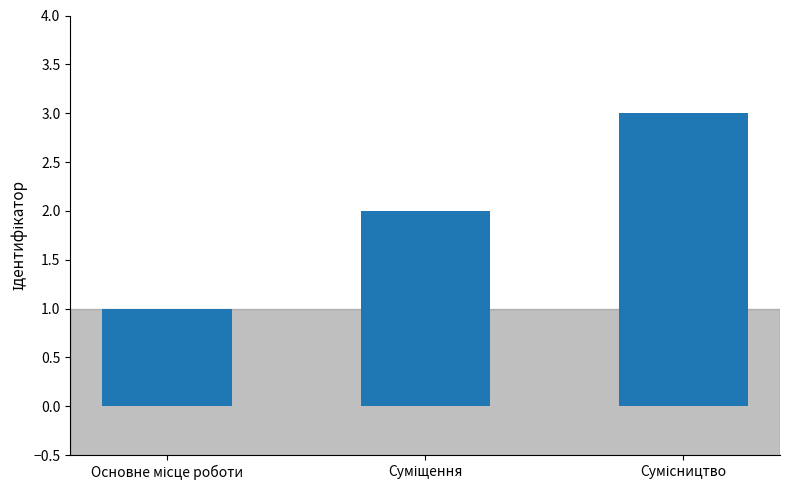

What is the sum of all values?

6